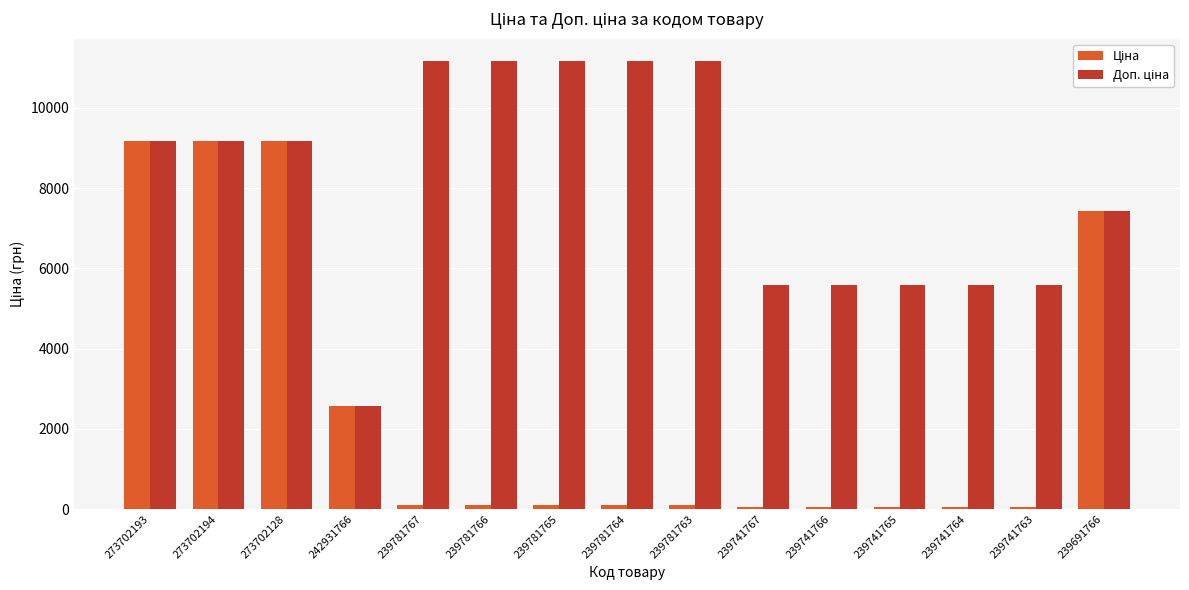

What is the total value across all series at 273702128?

18371.7